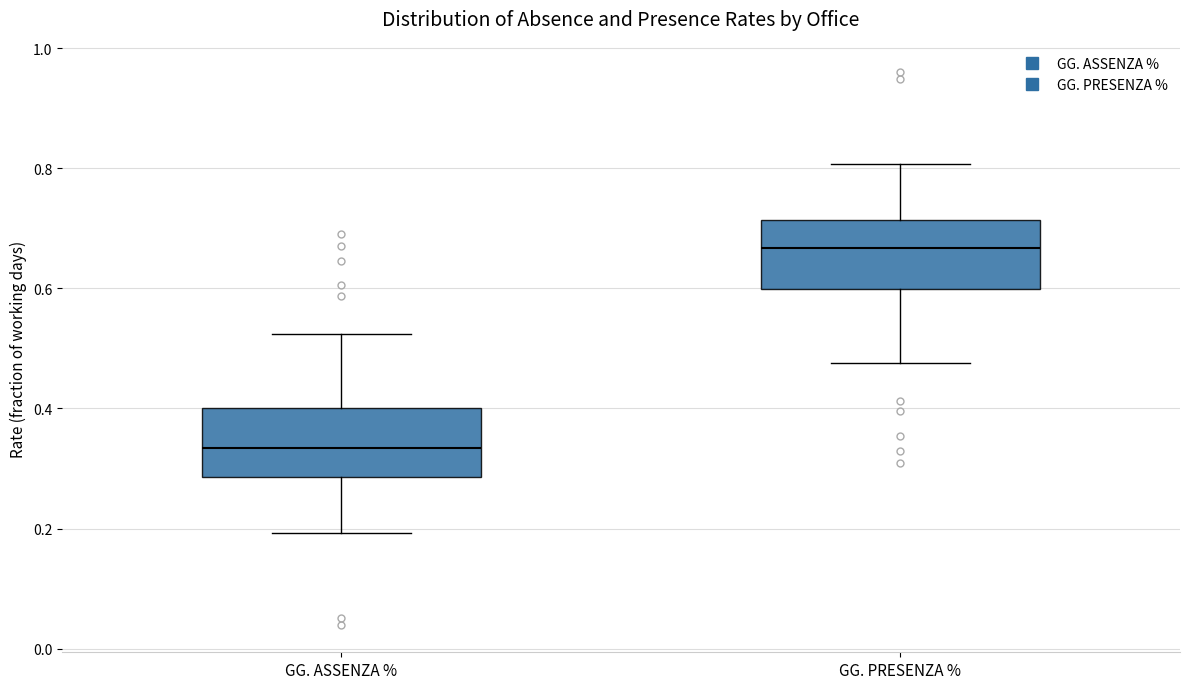

Reading left to right, transcribe this box plot: for each box, give where its median line is, the range the box spans, and where its two whiskers end, as read against the y-axis. The values are not printed on the chart, so give them approximately, as read against the axis.

GG. ASSENZA %: median 0.34, box 0.28 to 0.40, whiskers 0.20 to 0.52
GG. PRESENZA %: median 0.66, box 0.60 to 0.72, whiskers 0.48 to 0.80